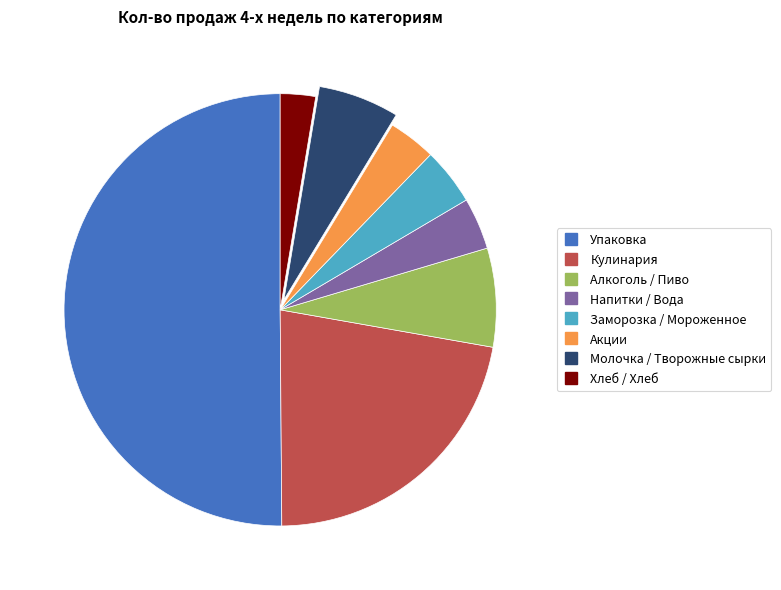

What is the ratio of the value at Хлеб / Хлеб to the value at Акции?

0.7